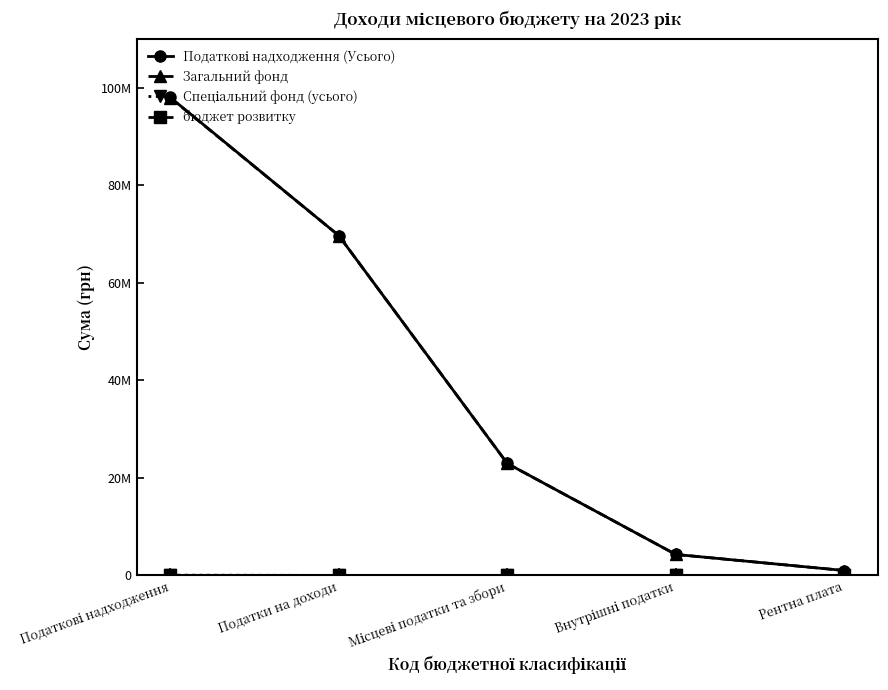

Is this an area chart (filled region under the line)?

No